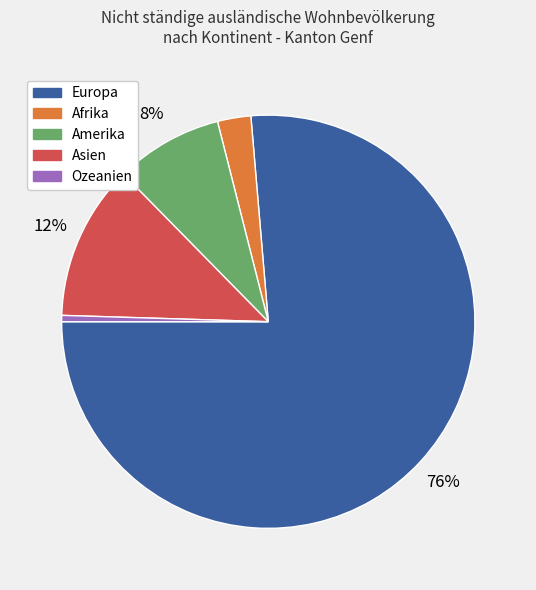

Is there a majority slice in this chart?

Yes